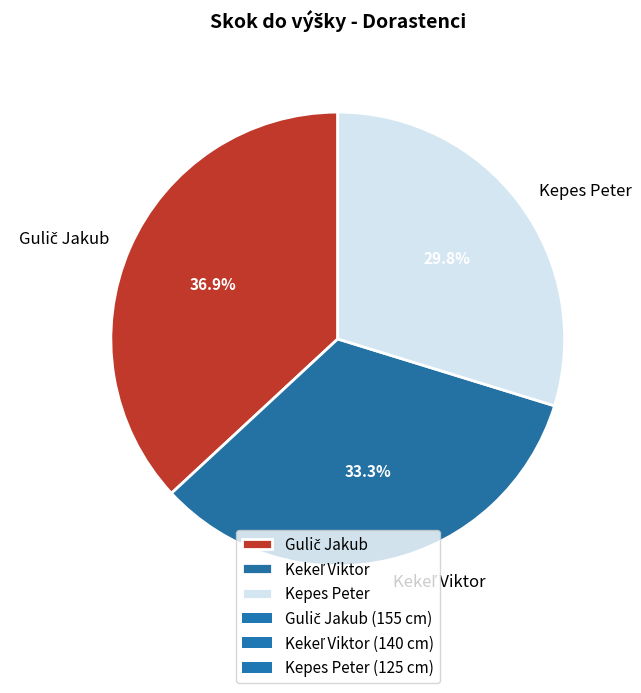

Does Kepes Peter account for over 50% of the chart?

No